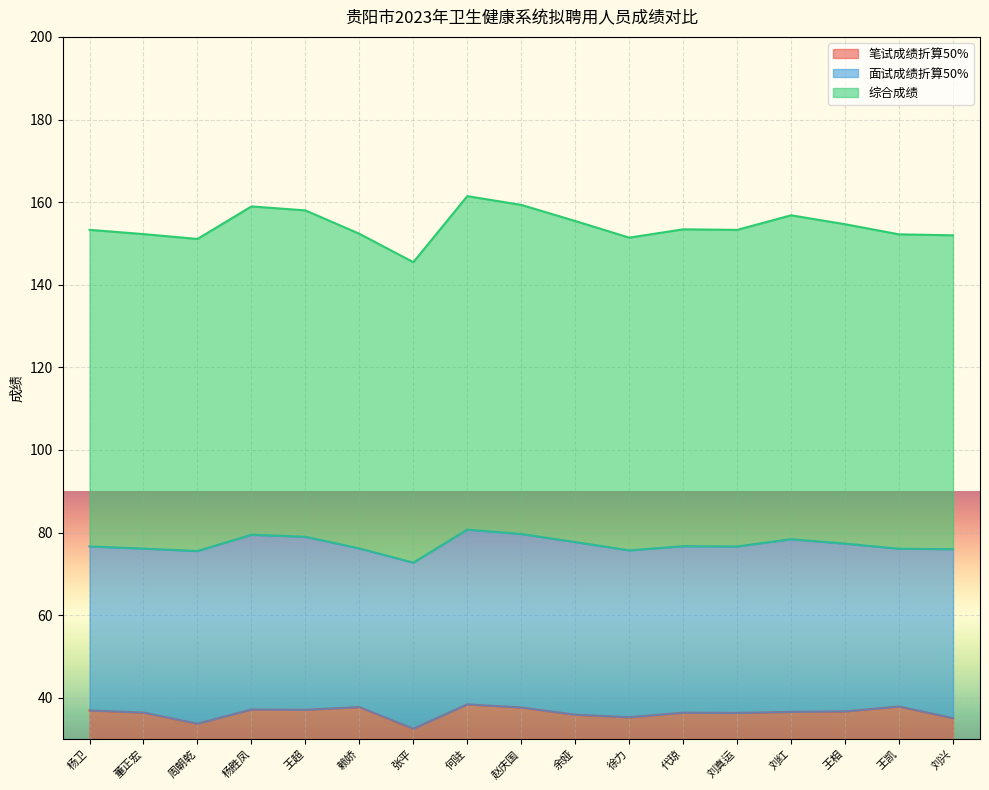

At which label is 综合成绩 closest to 76?

刘兴